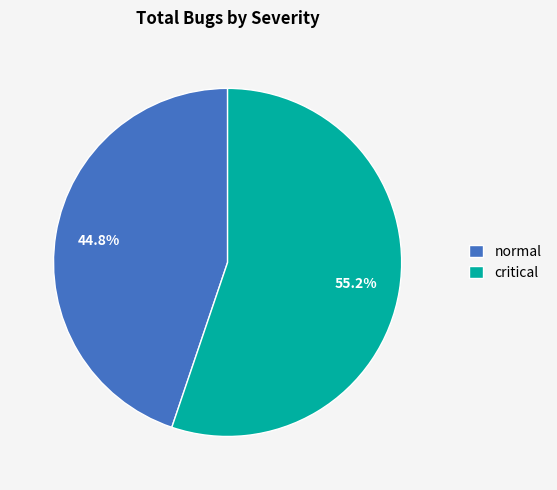

To the nearest percent, what percentage of the pie is critical?

55%